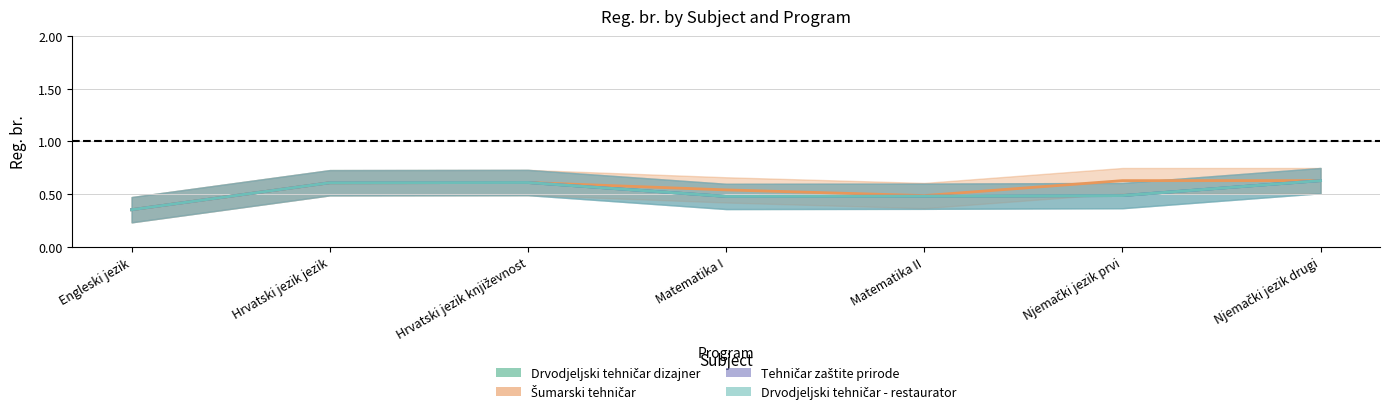

At which label is Drvodjeljski tehničar dizajner closest to 0?

Engleski jezik